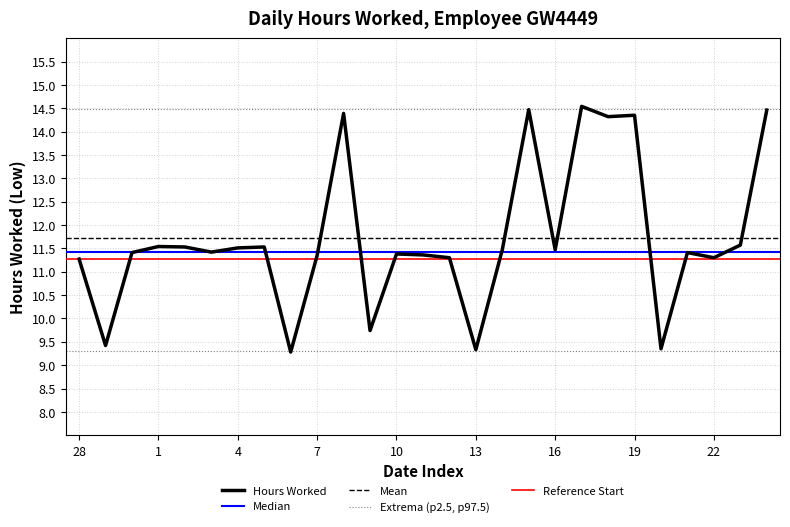

How many data points does each series have?

27